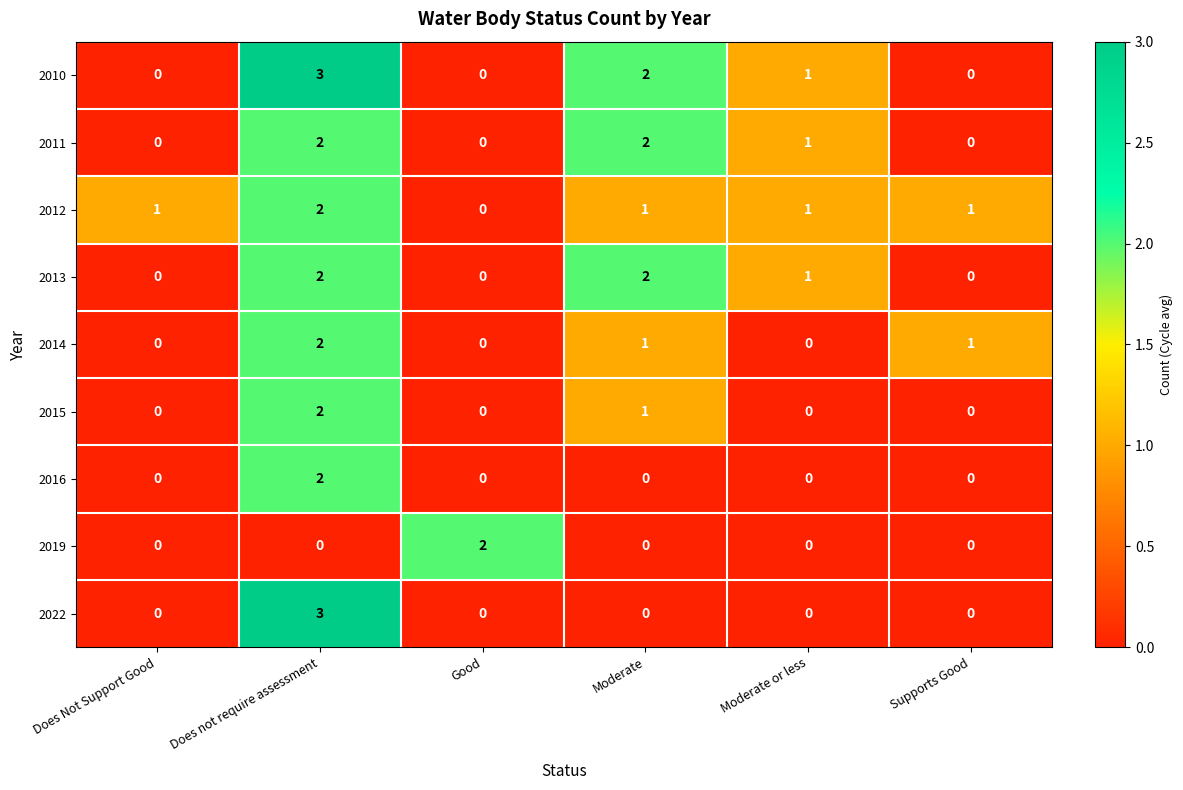

Count the 2019 values in the range 0 to 1.

5